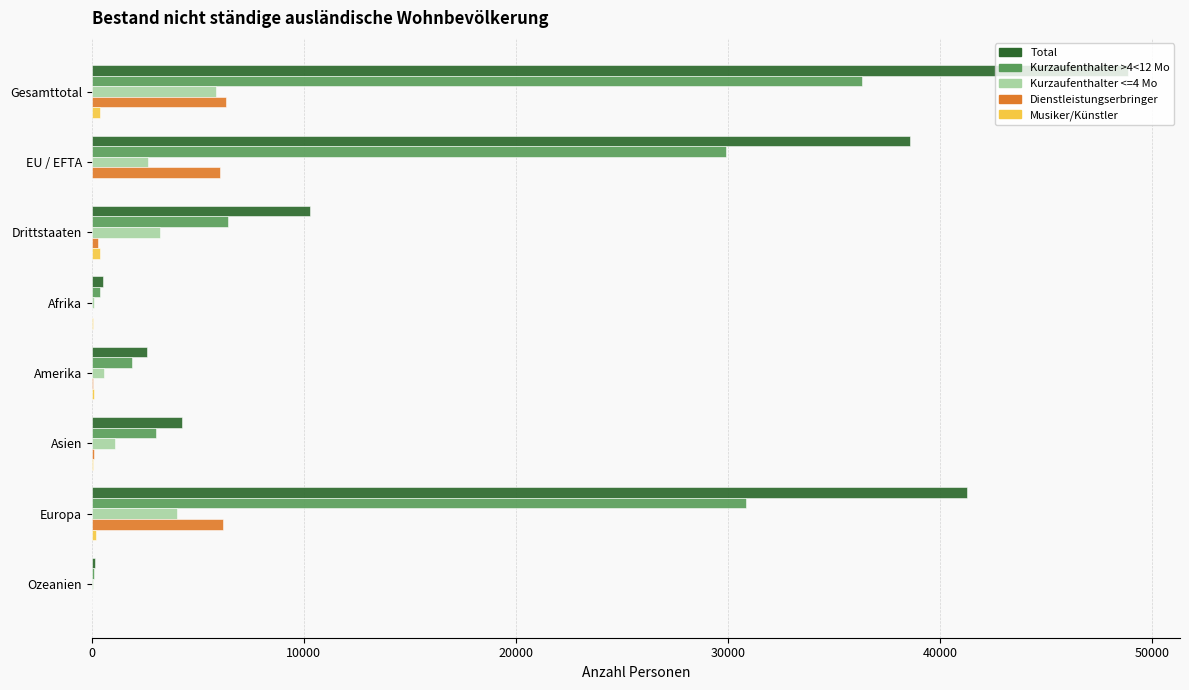

True or false: Kurzaufenthalter >4<12 Mo has a value of 36307 at Gesamttotal.

True